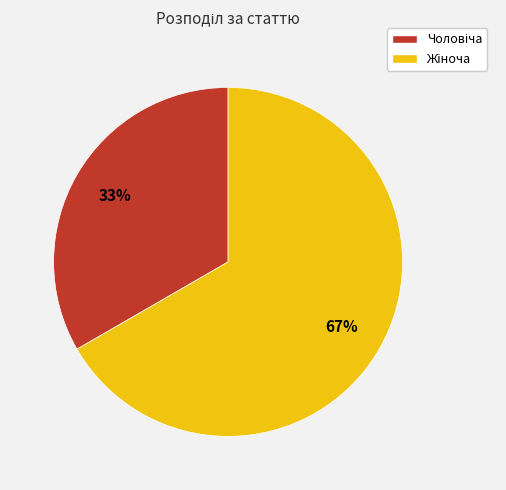

Does any single category account for the majority?

Yes